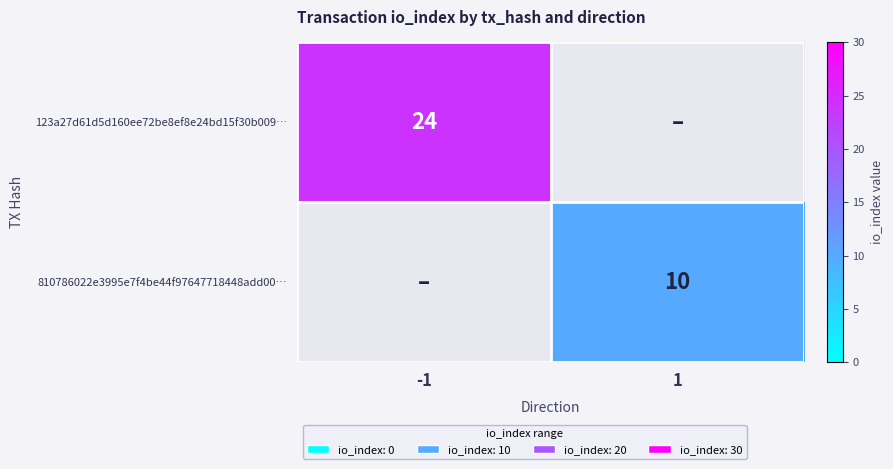

Is it true that 810786022e3995e7f4be44f97647718448add00… equals 14 at 1?

False